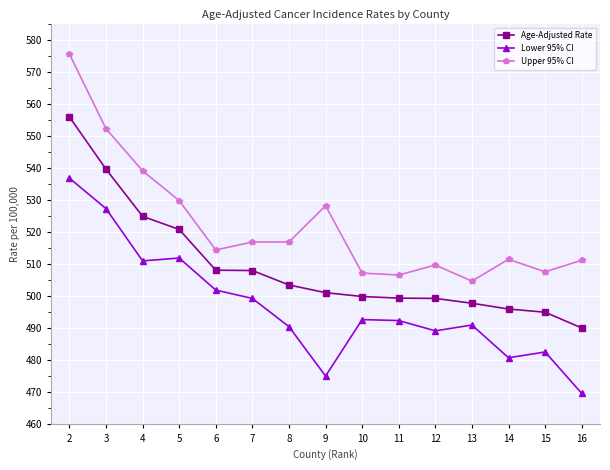

What is the spread (max minus min) of values at 5?

17.9